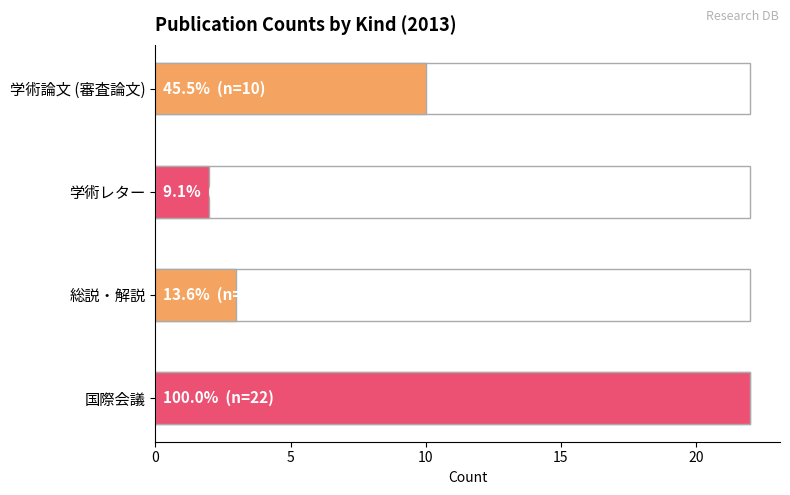

Which series has the largest range (max minus min)?

国際会議